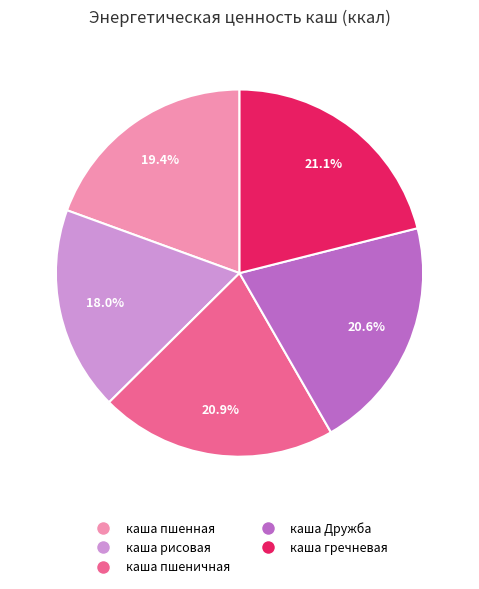

Is there a majority slice in this chart?

No